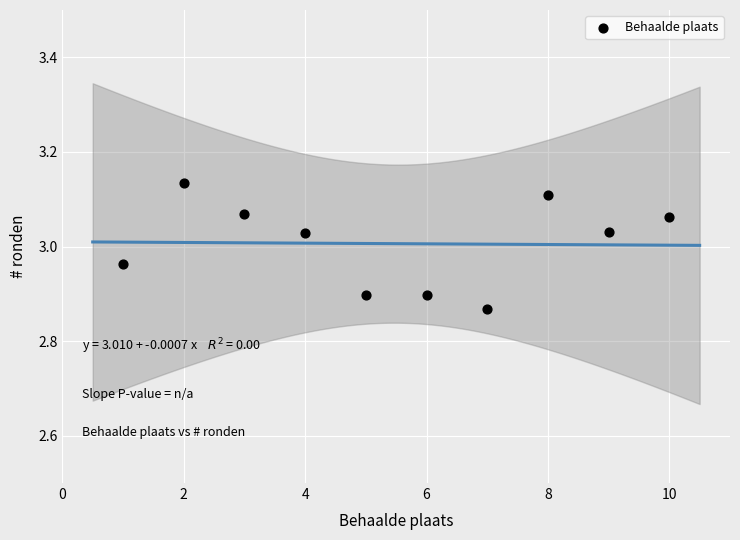

What is the average X value?

5.5